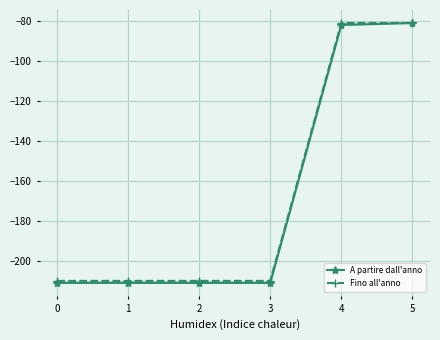

Which series has the largest range (max minus min)?

A partire dall'anno